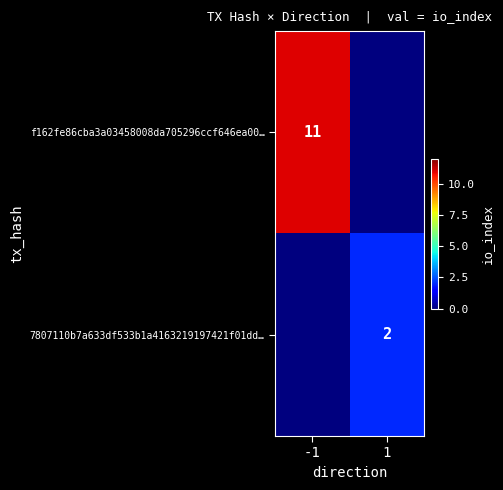

The 7807110b7a633df533b1a4163219197421f01dd… series shows 2 at 1. True or false?

True